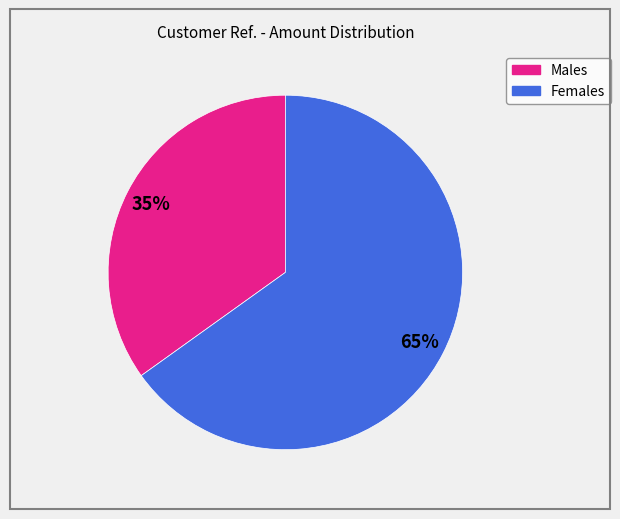

To the nearest percent, what is the difference between the largest and smallest slice percentages?

30%